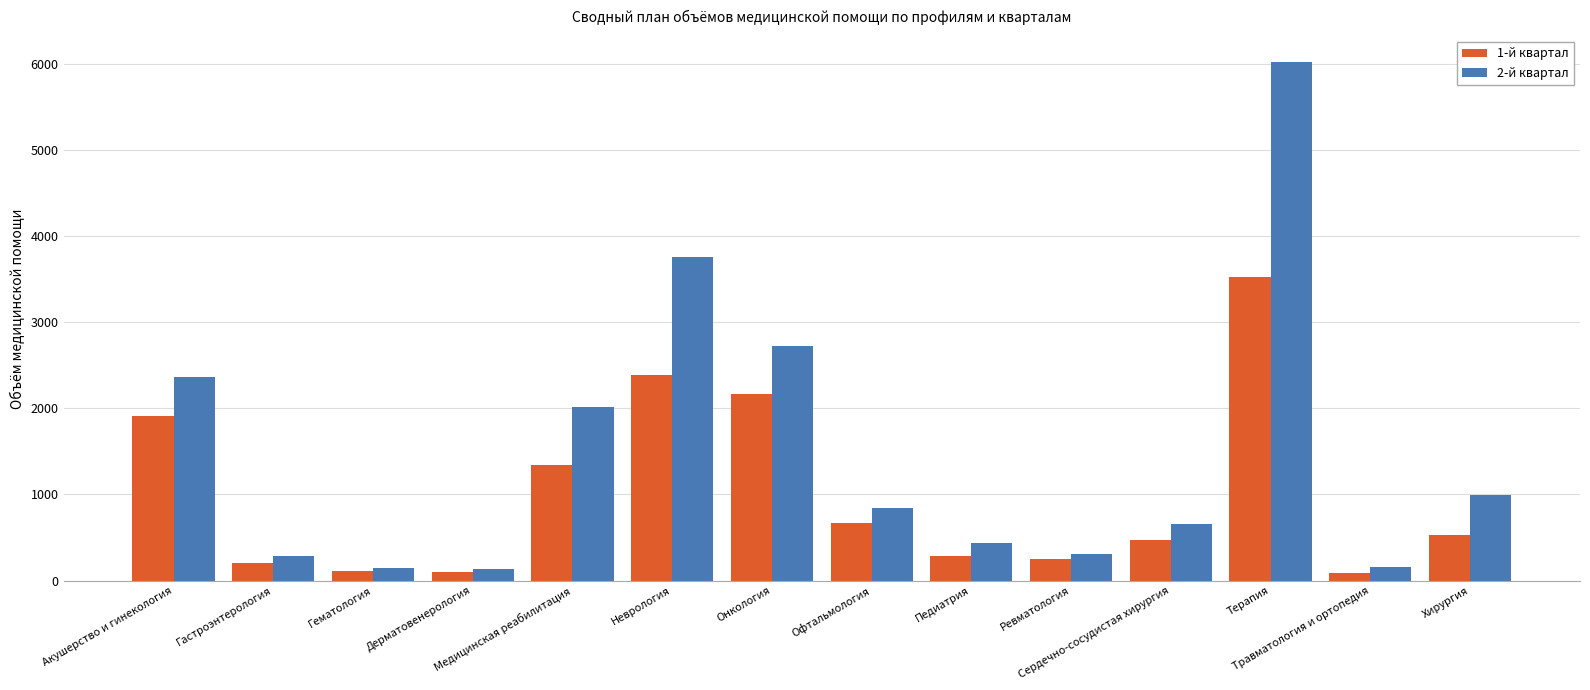

Rank the series by their maximum value, from highest to lowest.

2-й квартал, 1-й квартал